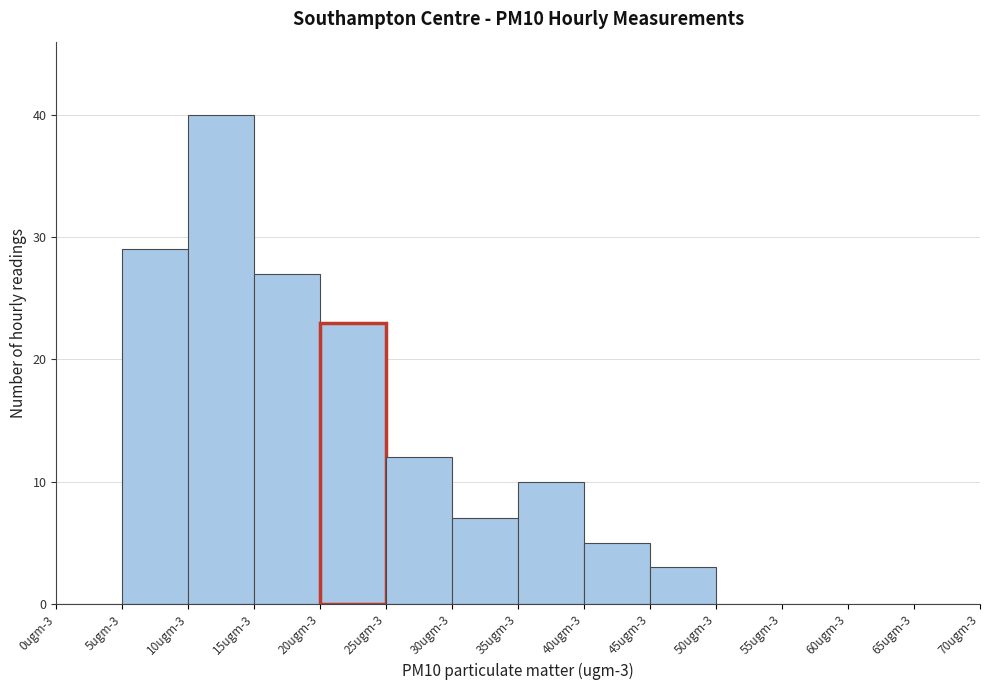

Reading left to right, transcribe all the data shown in this chart.

0ugm-3=0	5ugm-3=29	10ugm-3=40	15ugm-3=27	20ugm-3=23	25ugm-3=12	30ugm-3=7	35ugm-3=10	40ugm-3=5	45ugm-3=3	50ugm-3=0	55ugm-3=0	60ugm-3=0	65ugm-3=0